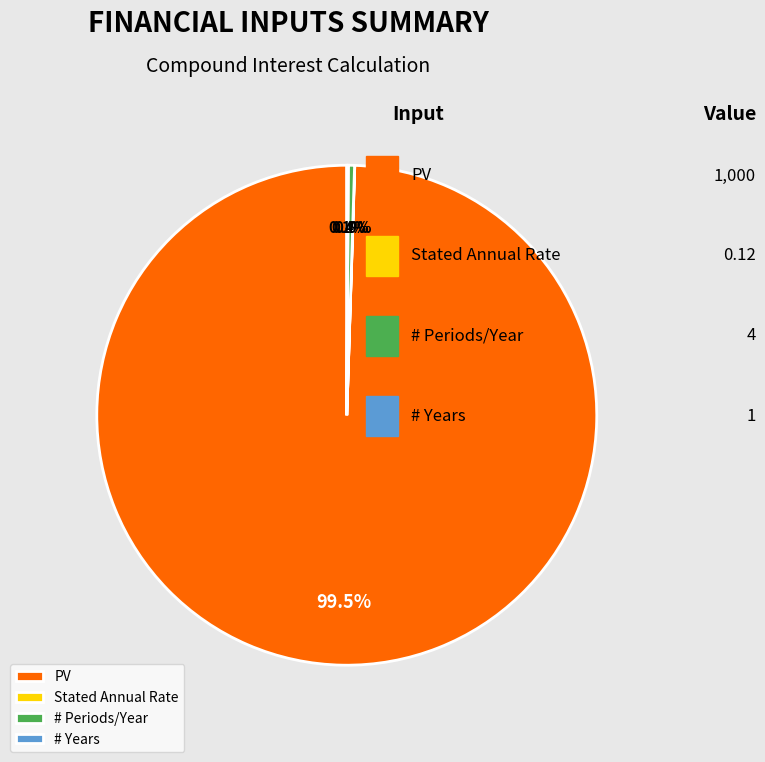

To the nearest percent, what is the average slice percentage?

25%